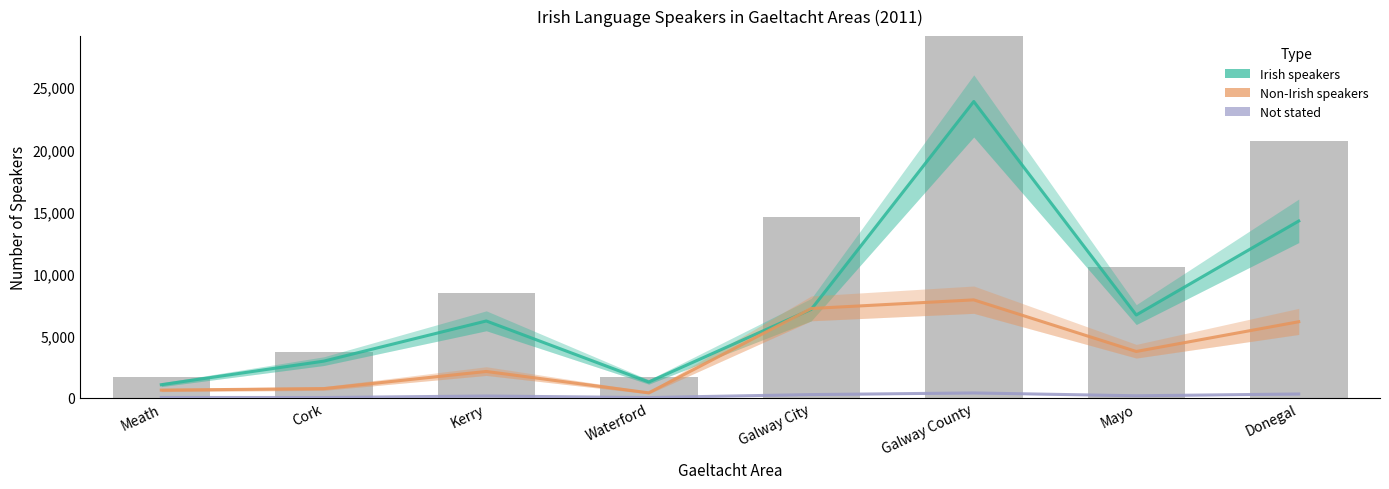

What is the sum of the Not stated values at Galway City and Waterford?

281